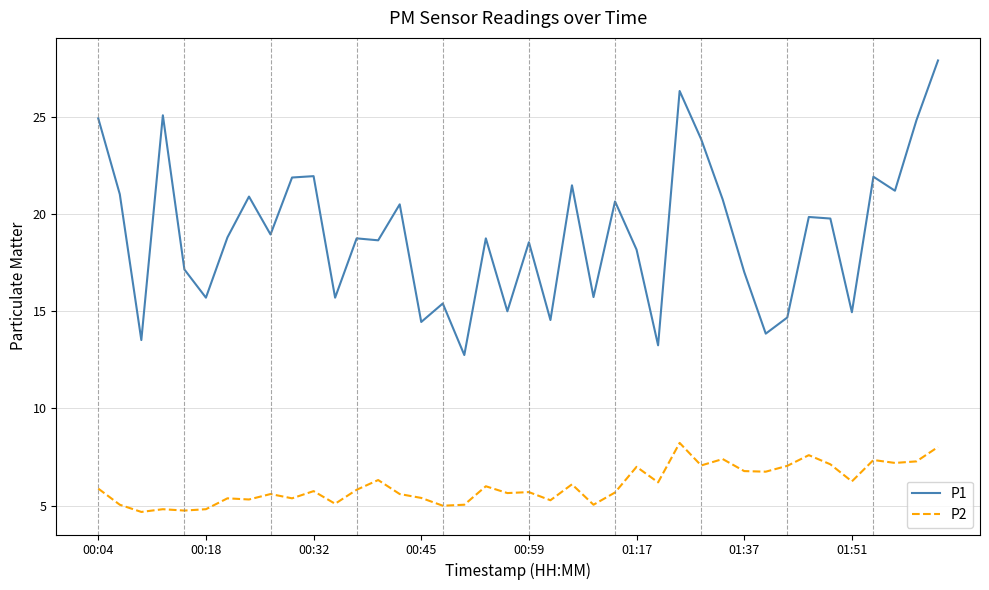

Which series has the widest spread of values?

P1